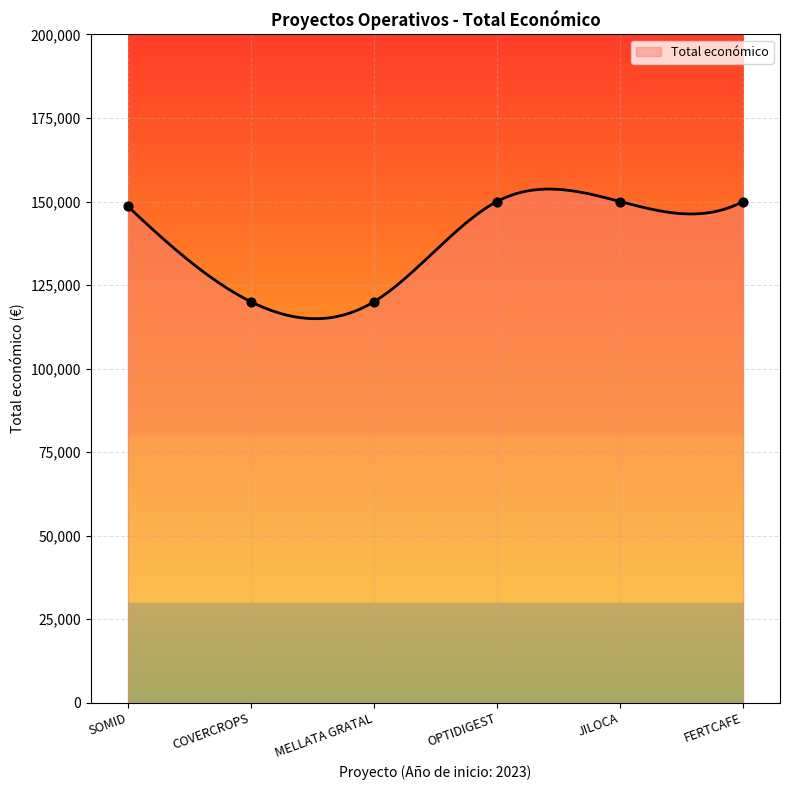

Between OPTIDIGEST and JILOCA, which is larger?

OPTIDIGEST